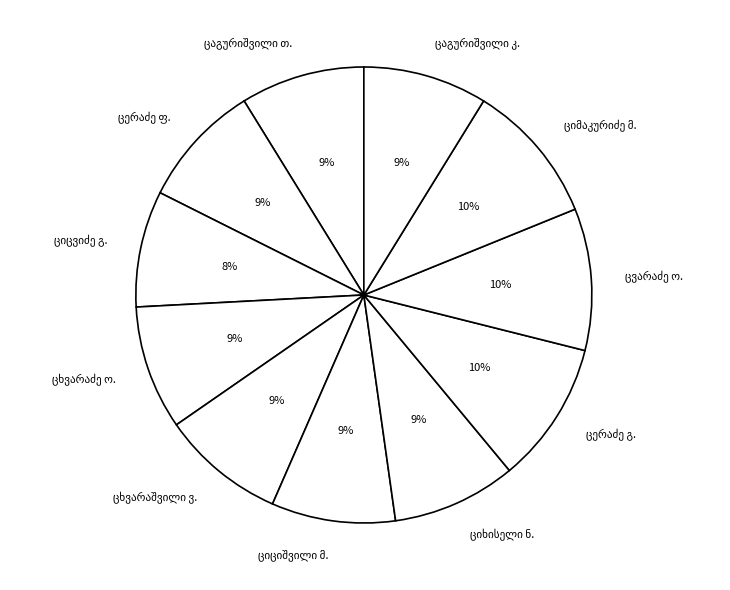

To the nearest percent, what is the average slice percentage?

9%